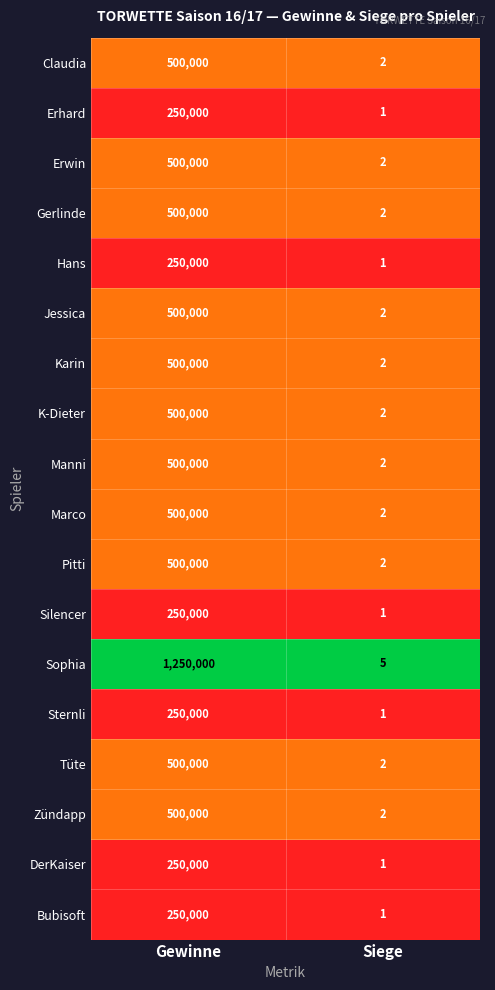

Which category has the highest value across all series?

Gewinne